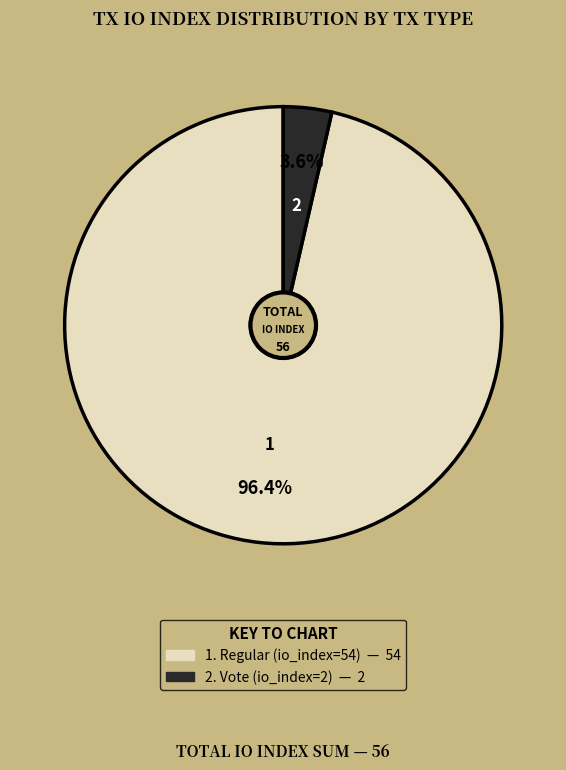

Is there any slice that represents more than half of the pie?

Yes